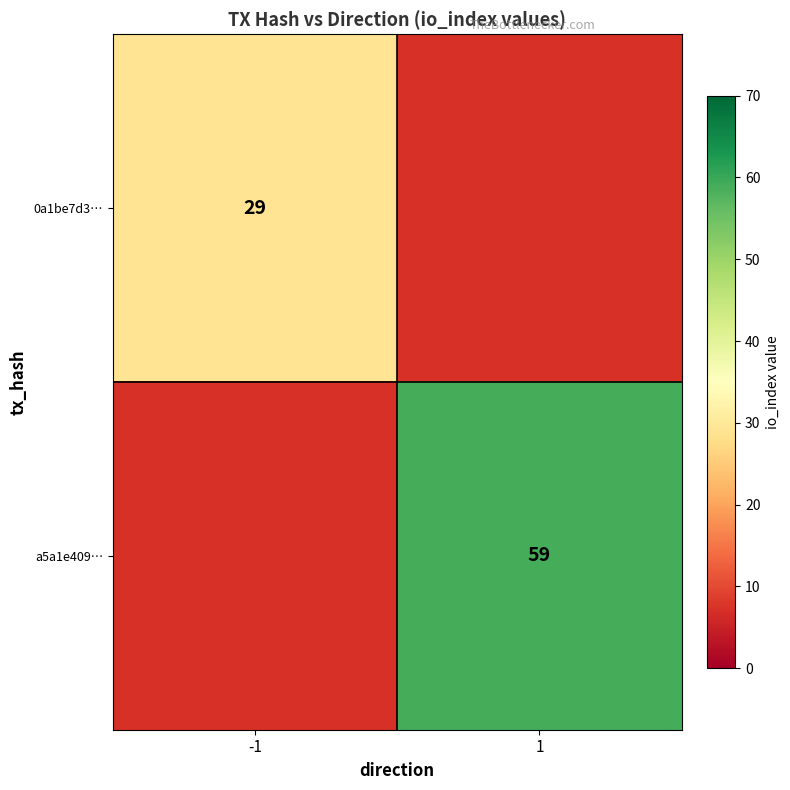

The 0a1be7d3… series shows 11 at -1. True or false?

False